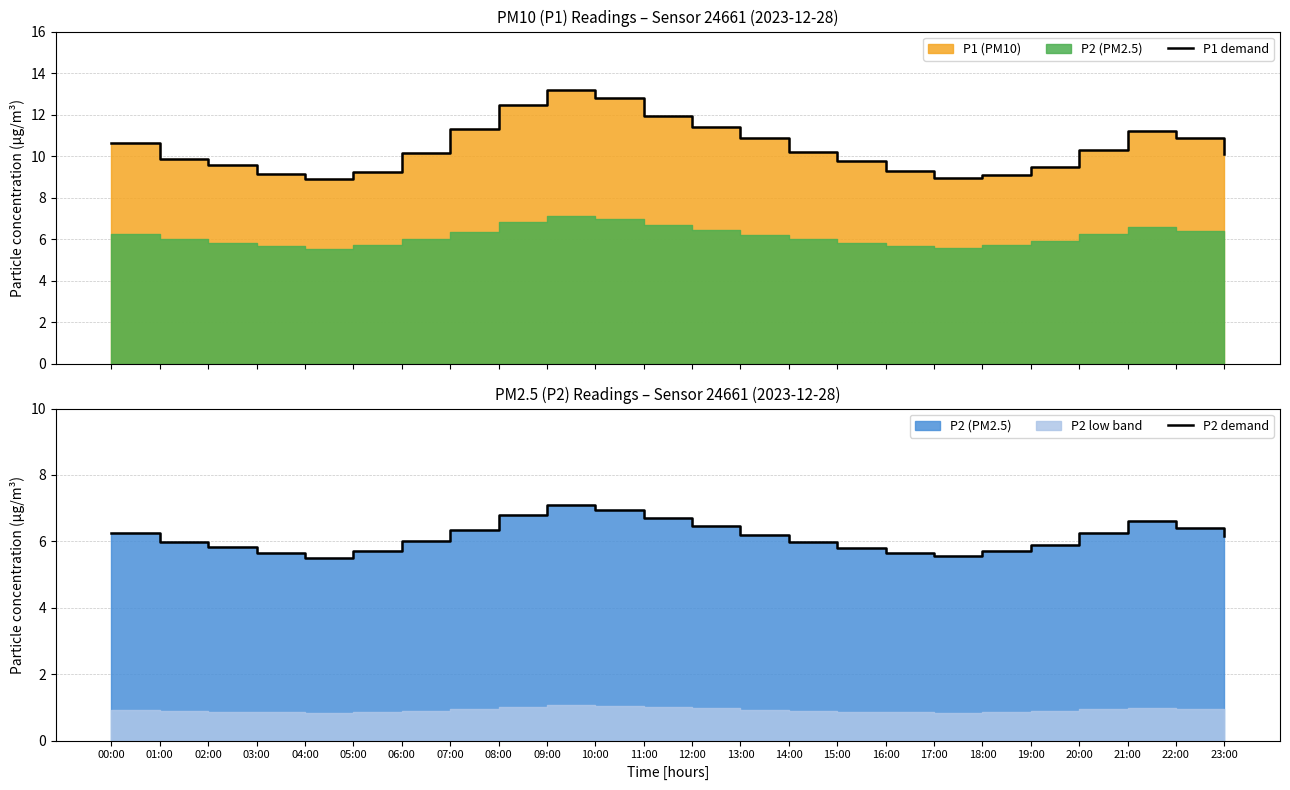

Rank the series by their average value, from lowest to highest.

P2 demand, P1 demand